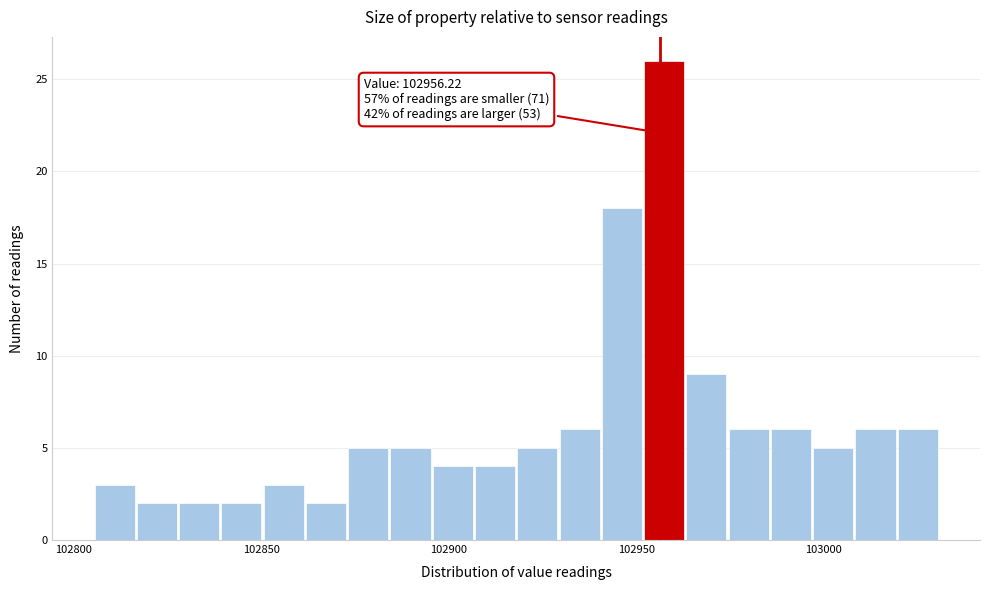

Read against the x-axis, roughly where is the centre of the tallest bar?

102955